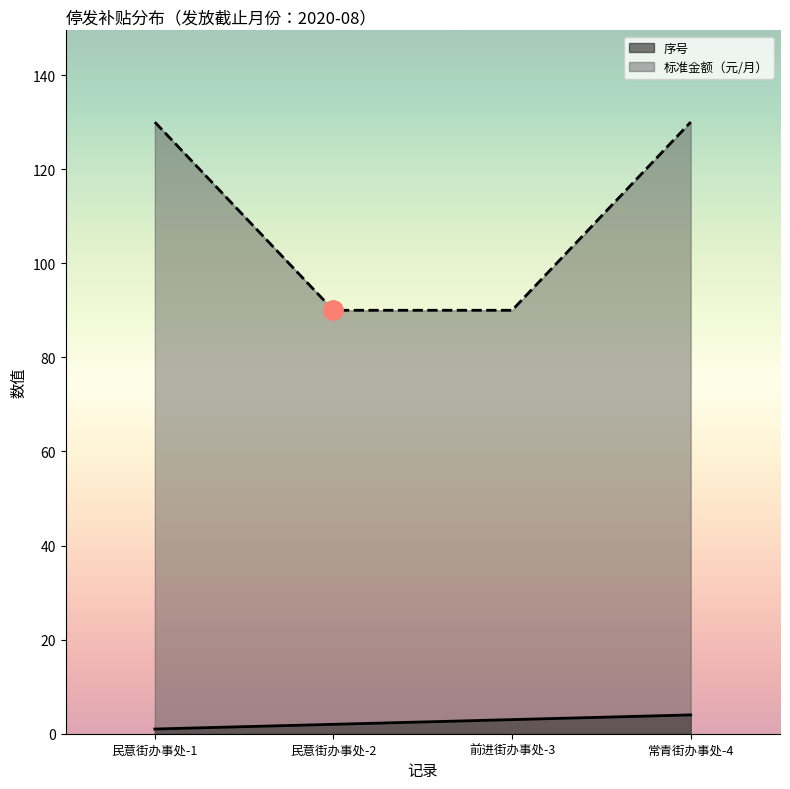

What is the maximum value for 标准金额（元/月）?

130